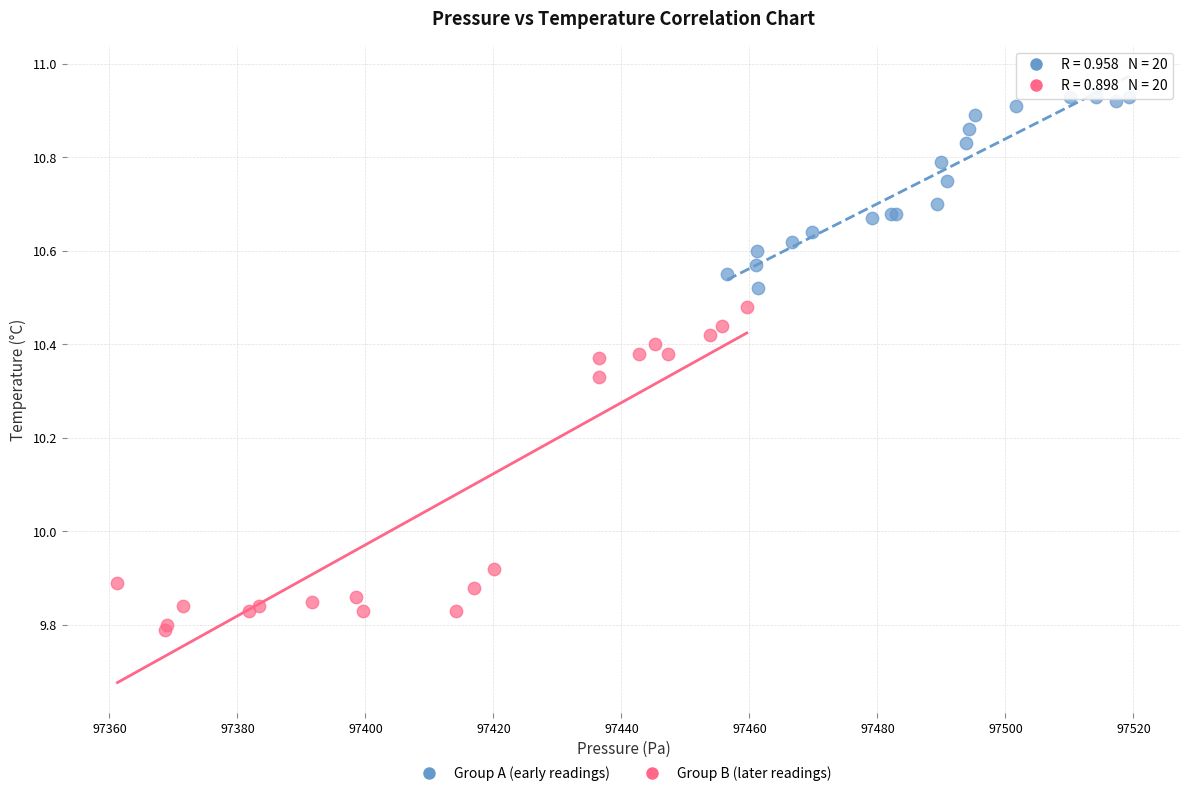

Which series reaches the maximum Y coordinate?

Group A (early readings)